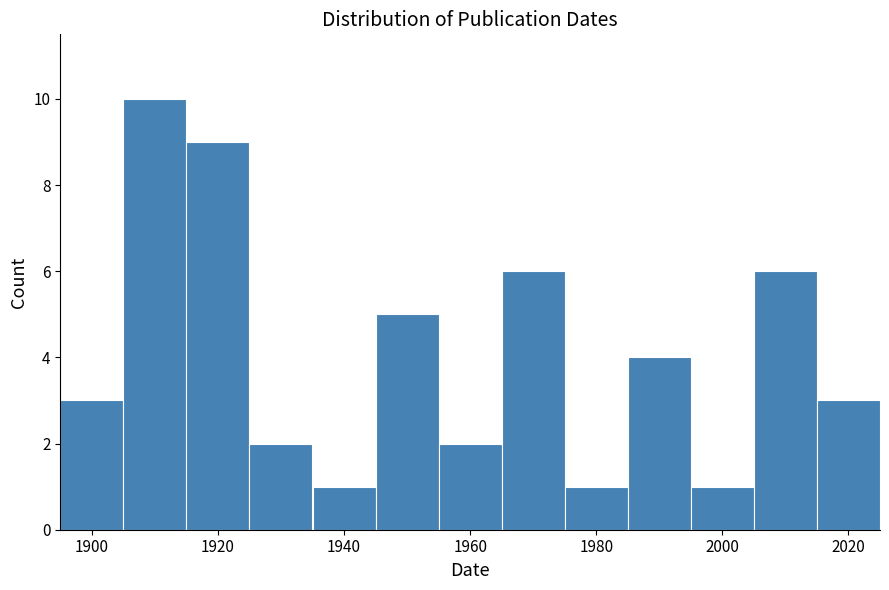

Which range on the x-axis has the tallest bar?

1905 to 1915